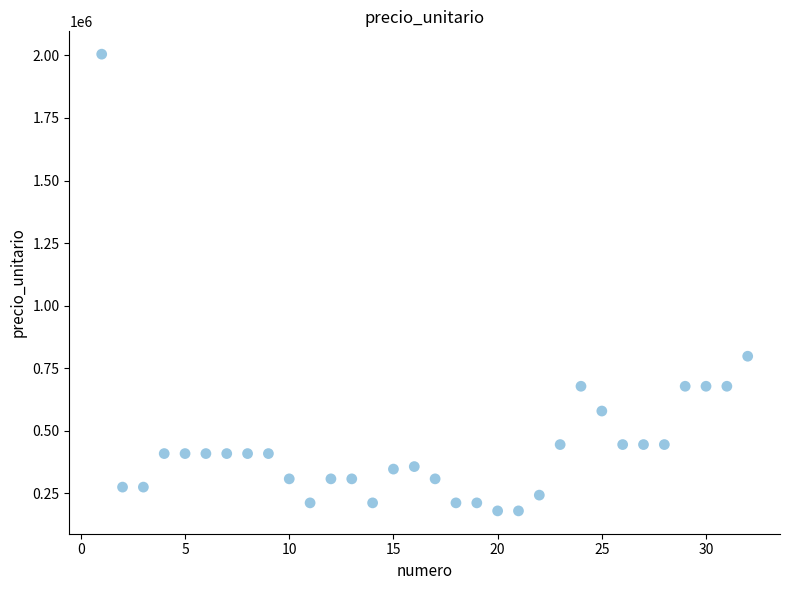

What Y value in the scatter plot is closest to 1092500?

798000